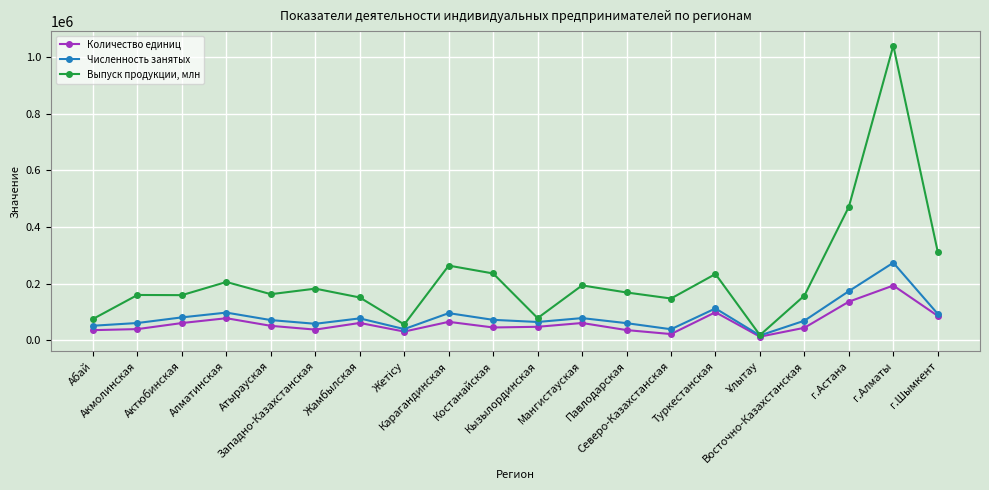

Which series has the widest spread of values?

Выпуск продукции, млн